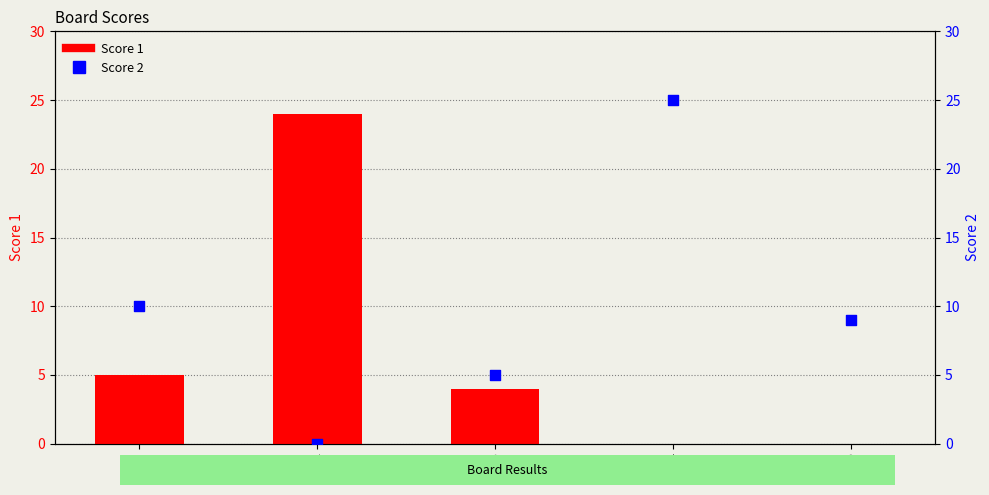

At which category is the sum across all series the highest?

4